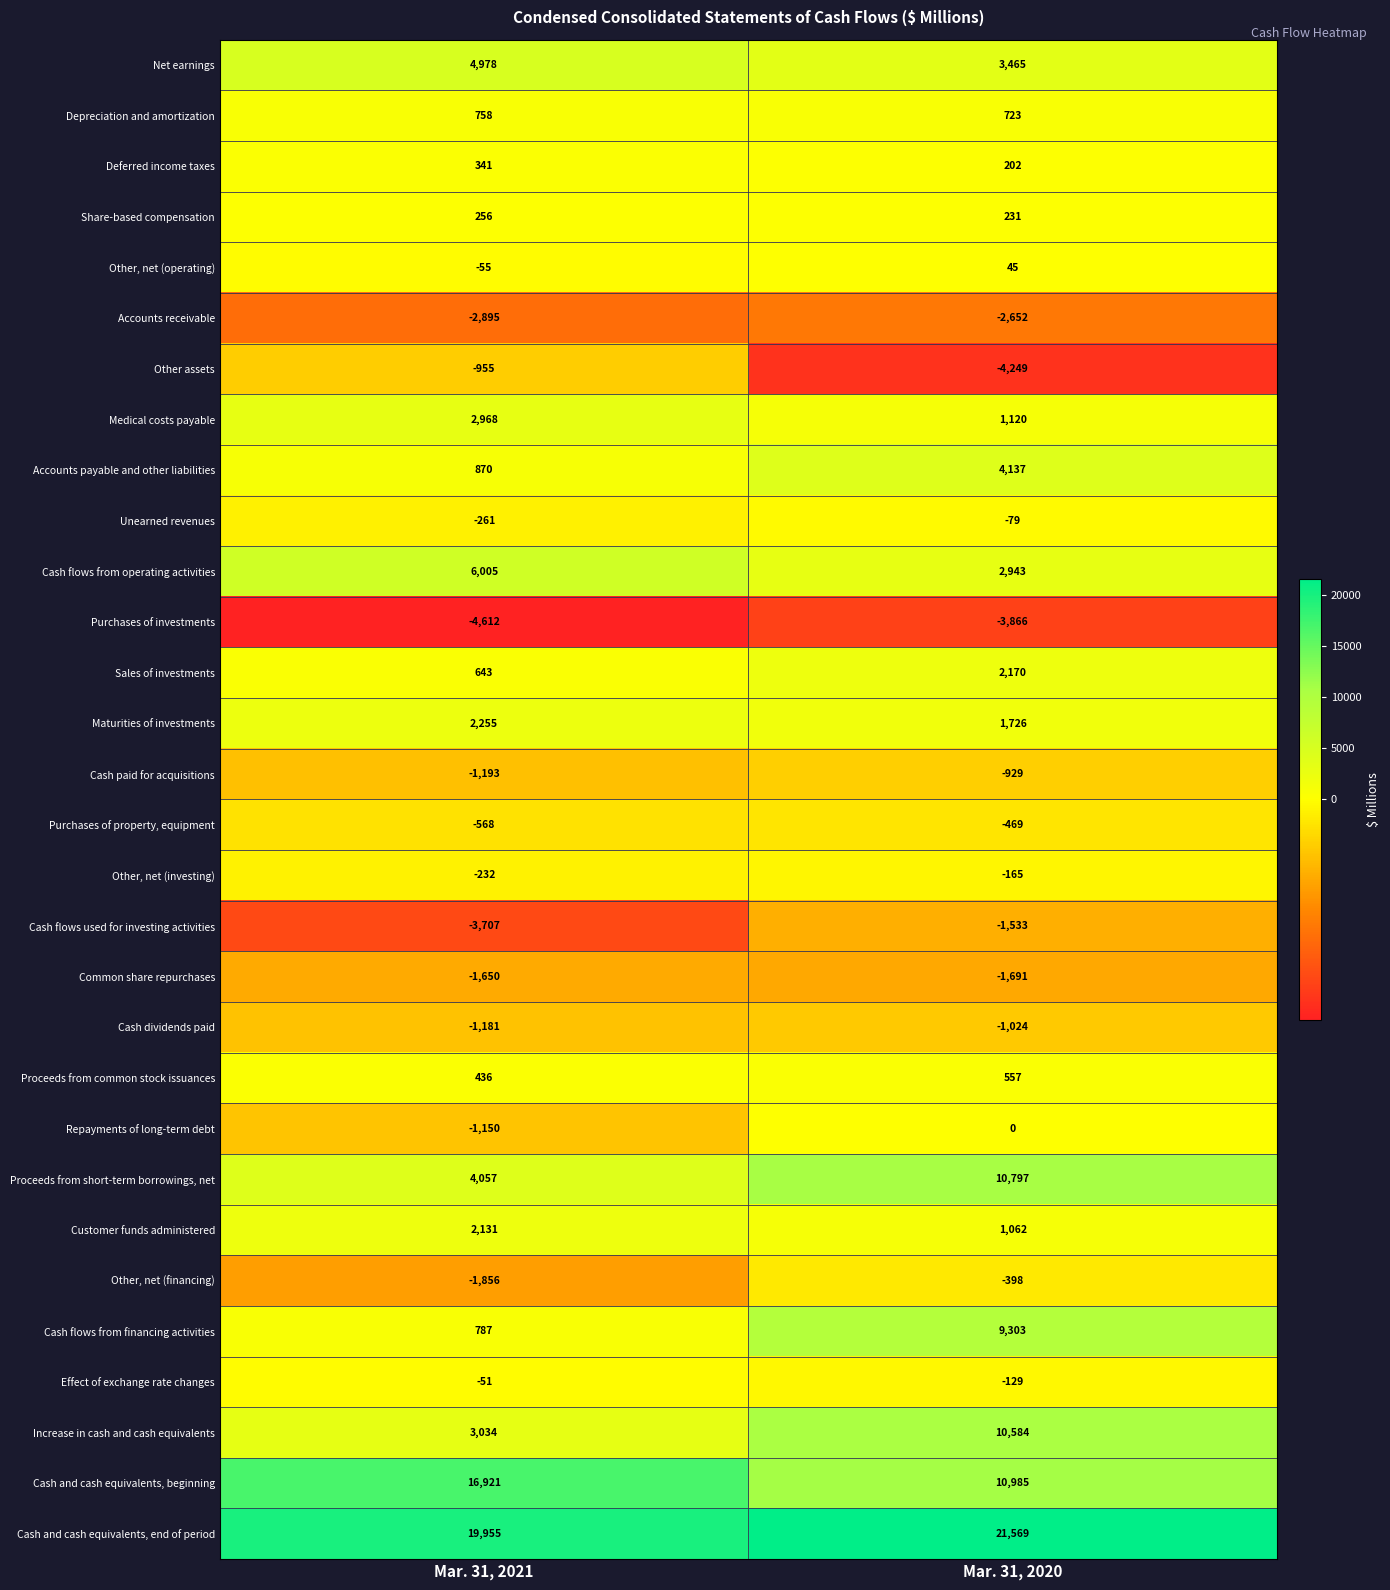

Is it true that Cash flows from operating activities equals 5161 at Mar. 31, 2020?

False